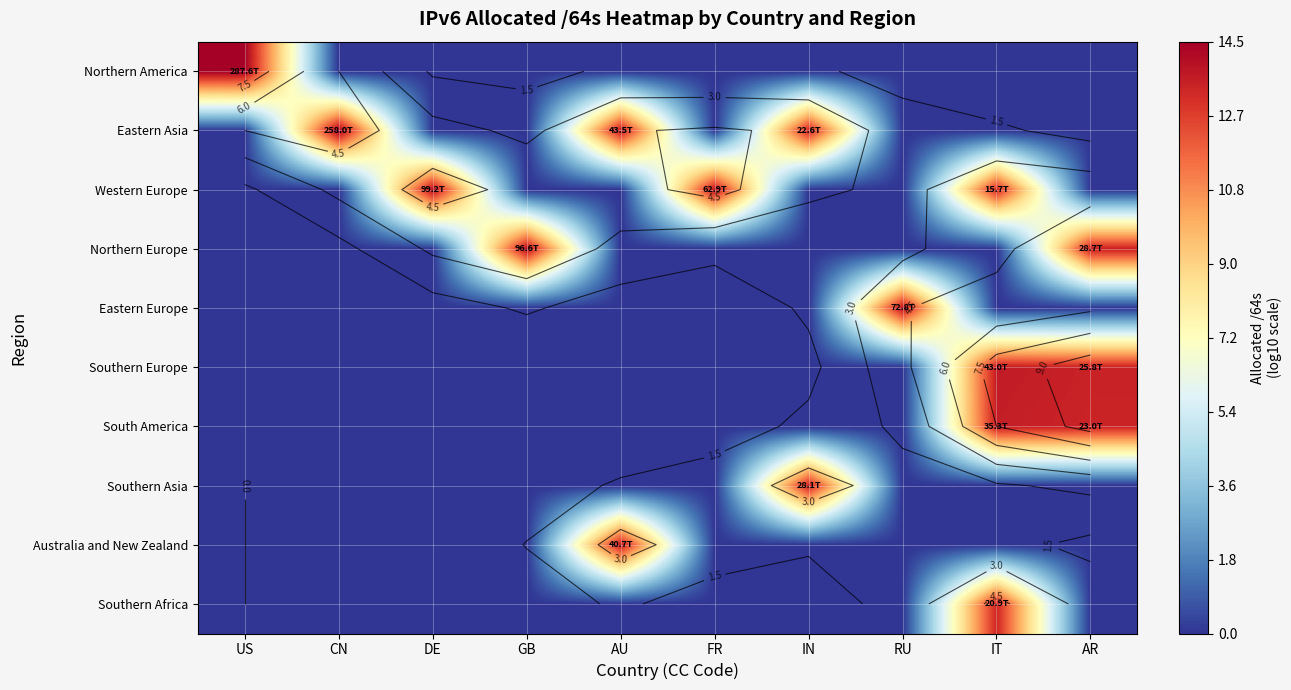

How many values in the Eastern Europe series exceed 0?

1